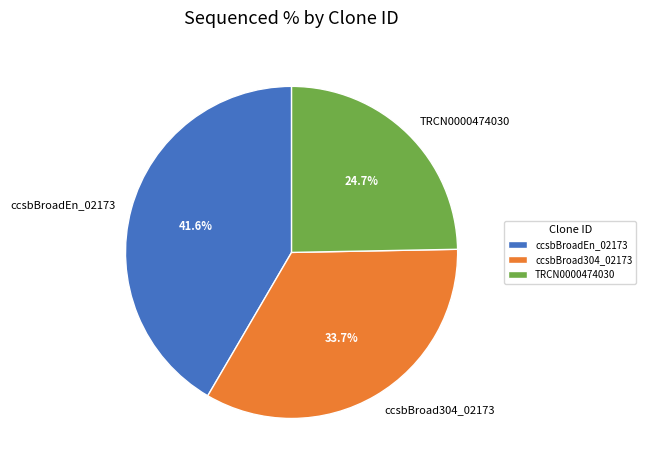

Does ccsbBroad304_02173 account for over 50% of the chart?

No